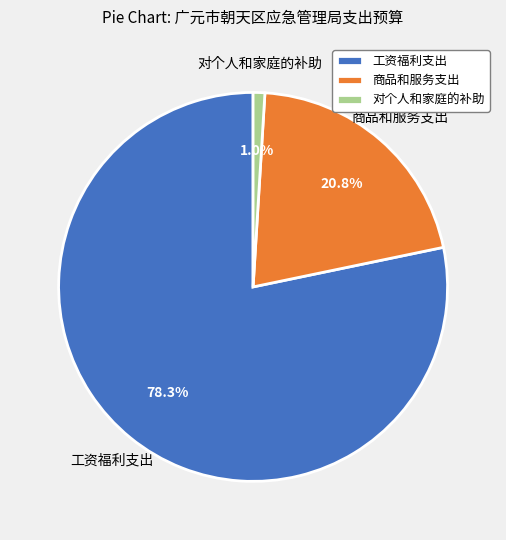

What portion of the pie excludes 对个人和家庭的补助?

99.0%